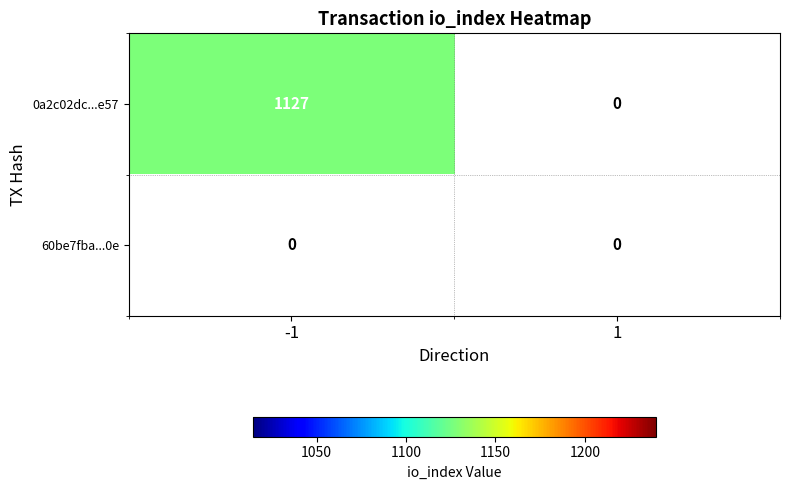

Which series has the largest range (max minus min)?

0a2c02dc06261fdbbb8a8188909713cfb5a8e57